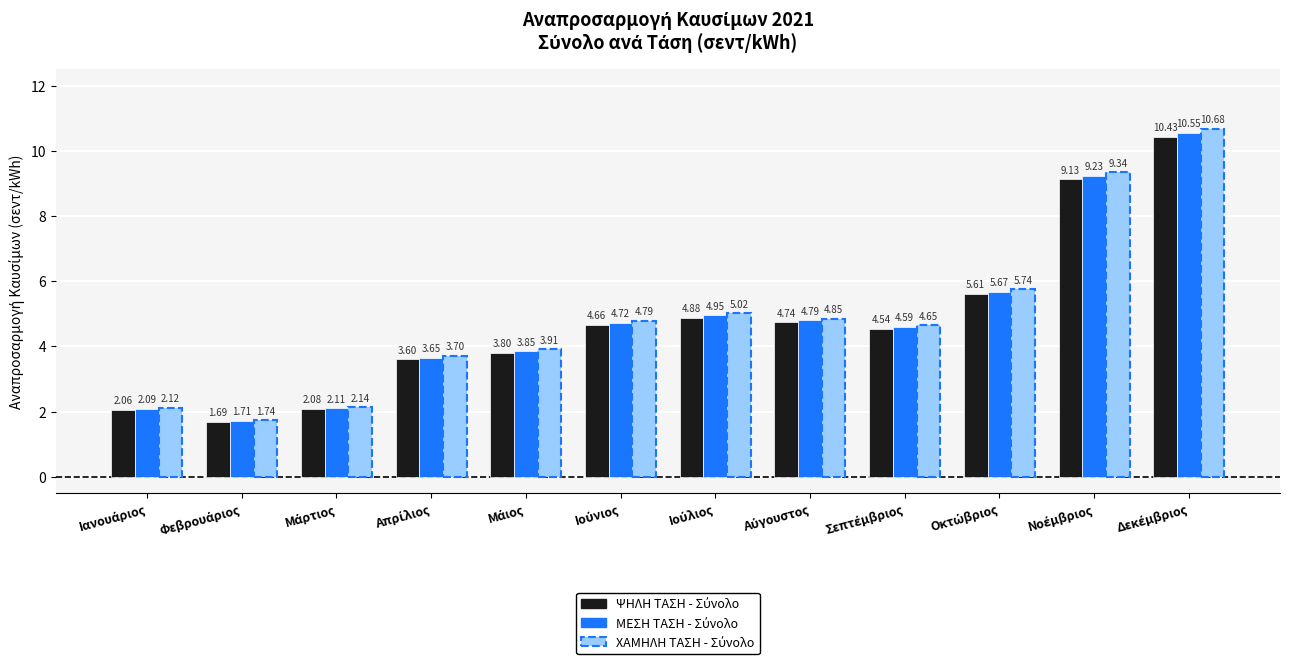

How many bars are there in total?

36